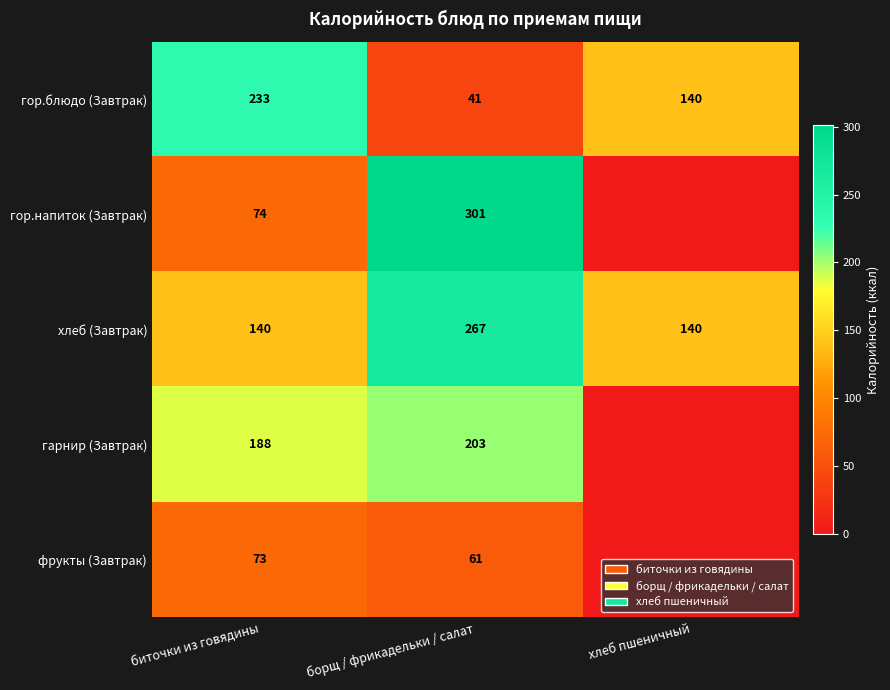

Count the гор.блюдо (Завтрак) values in the range 41 to 233.

3